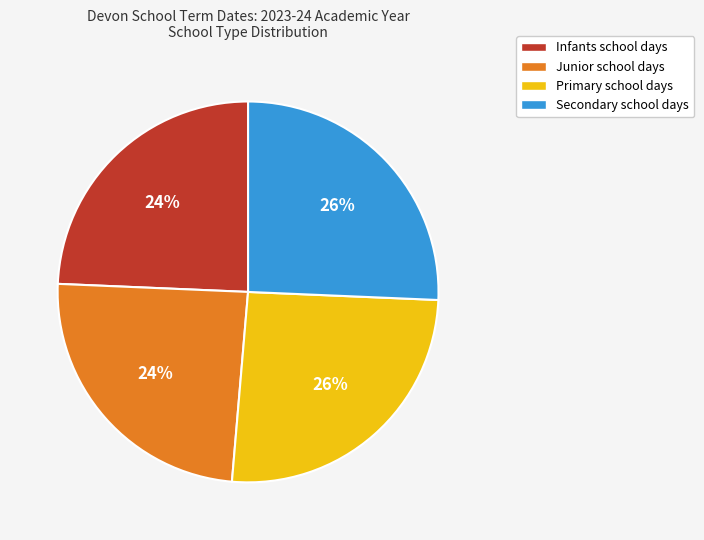

Combined, do Junior and Infants account for over 50%?

No